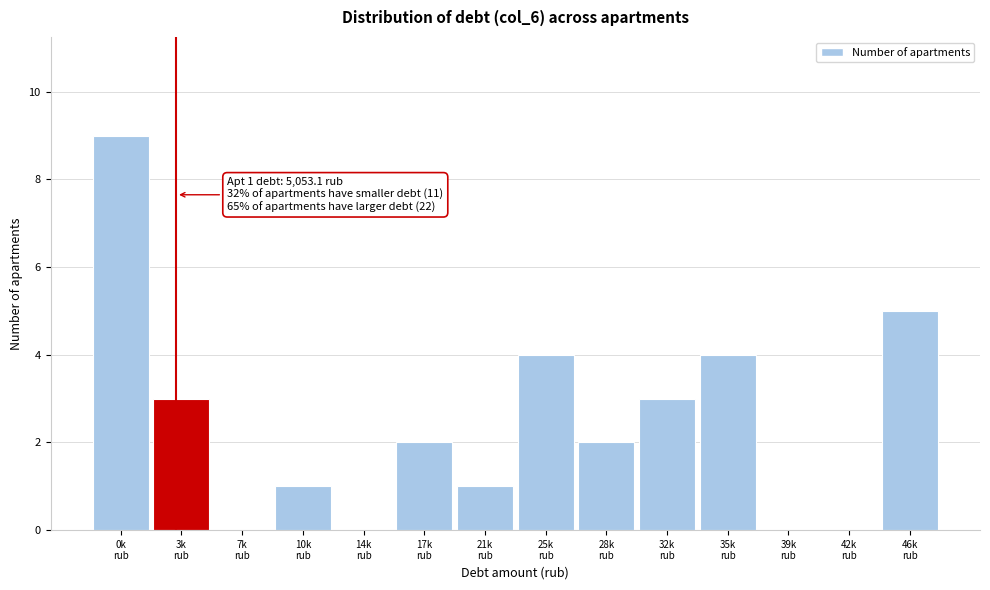

What is the maximum value shown in the chart?

9